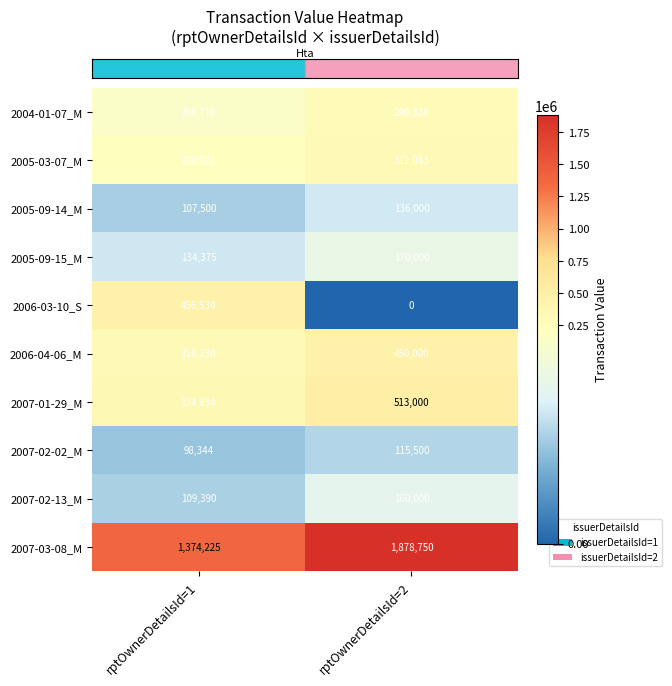

Which series changed the most between rptOwnerDetailsId=1 and rptOwnerDetailsId=2?

2007-03-08_M